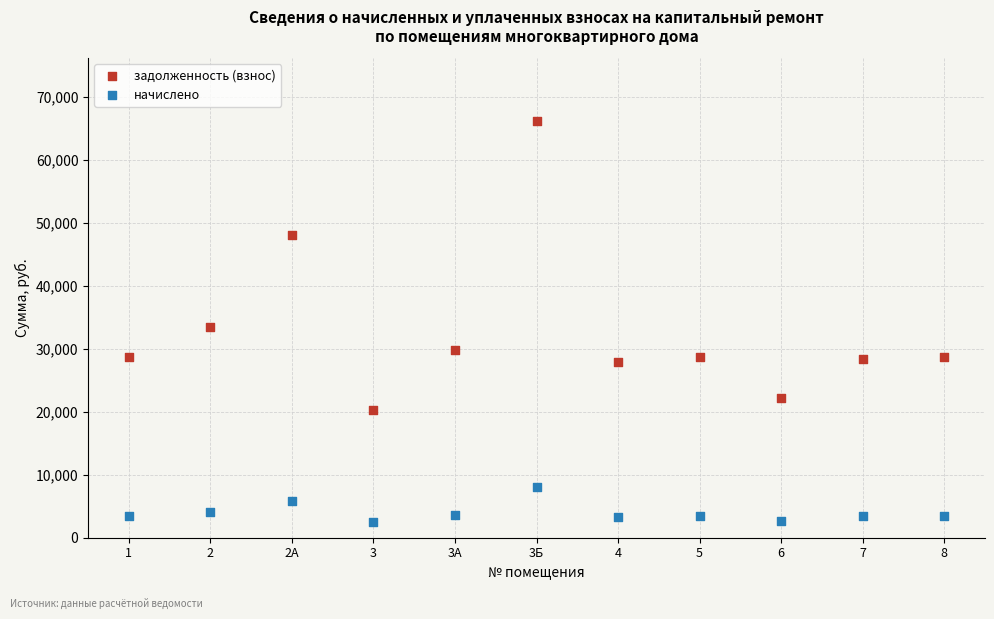

Which series has the widest spread of Y values?

задолженность (взнос)